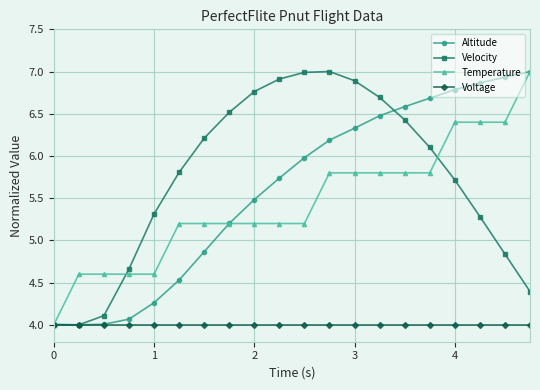

At how many categories does at least one series exceed 5?

16